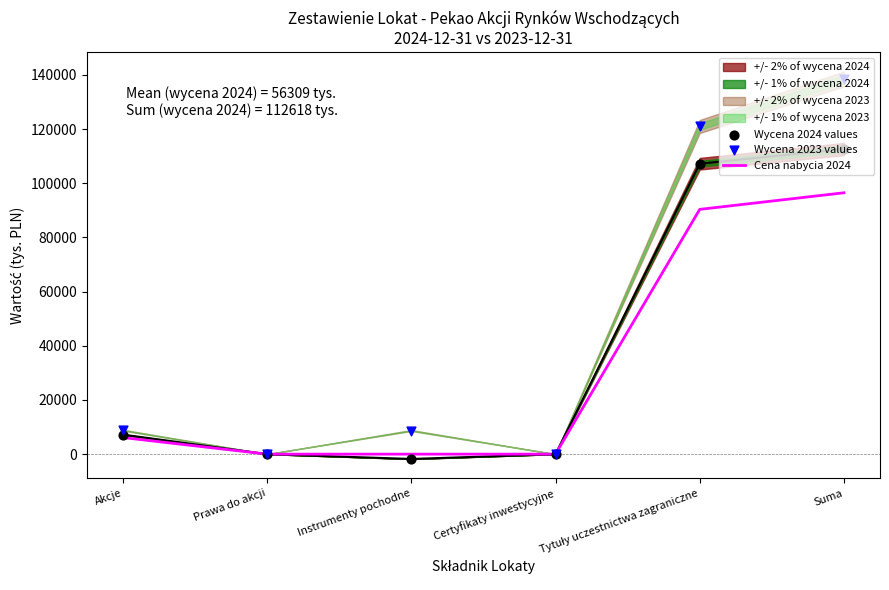

Is the value of Wycena 2024 values at Prawa do akcji greater than the value of Cena nabycia 2024 at Prawa do akcji?

No